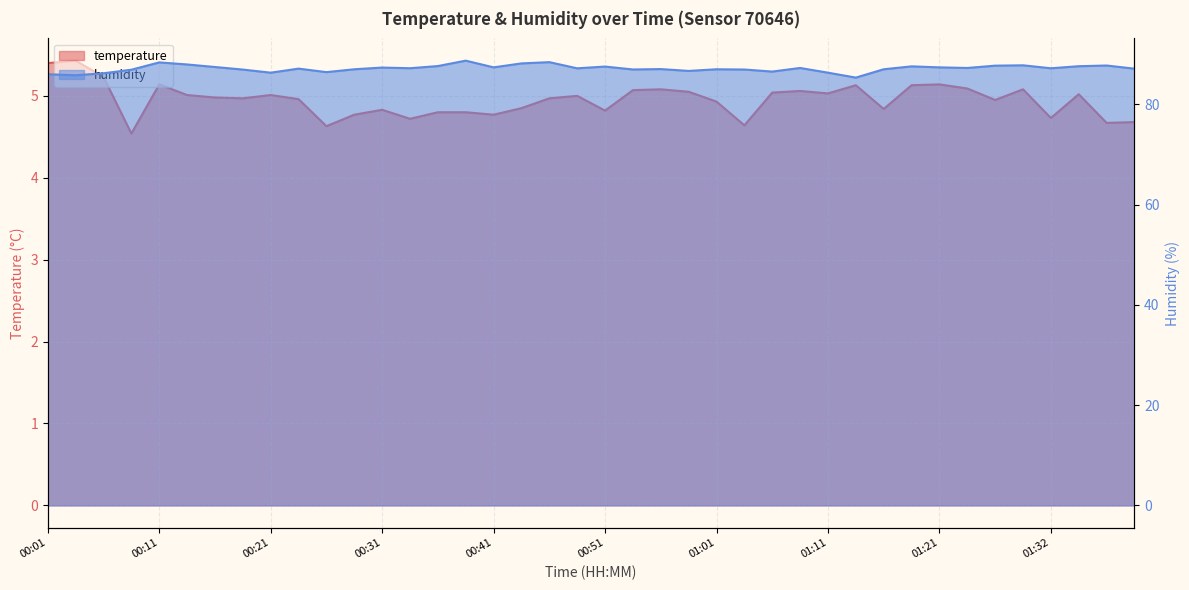

Rank the series by their average value, from highest to lowest.

humidity, temperature